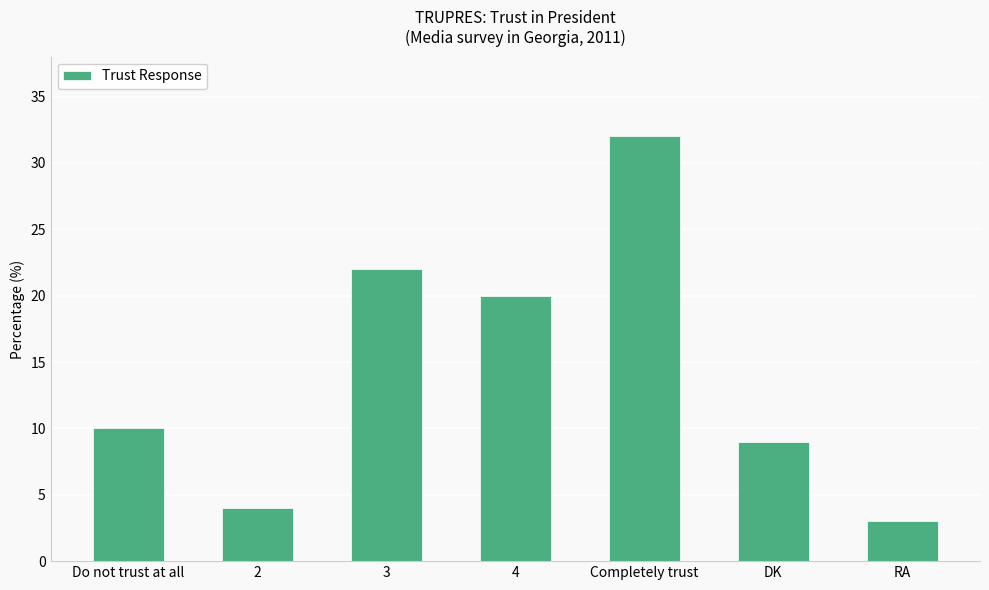

Reading right to left, transcribe all the data shown in this chart.

RA=3	DK=9	Completely trust=32	4=20	3=22	2=4	Do not trust at all=10